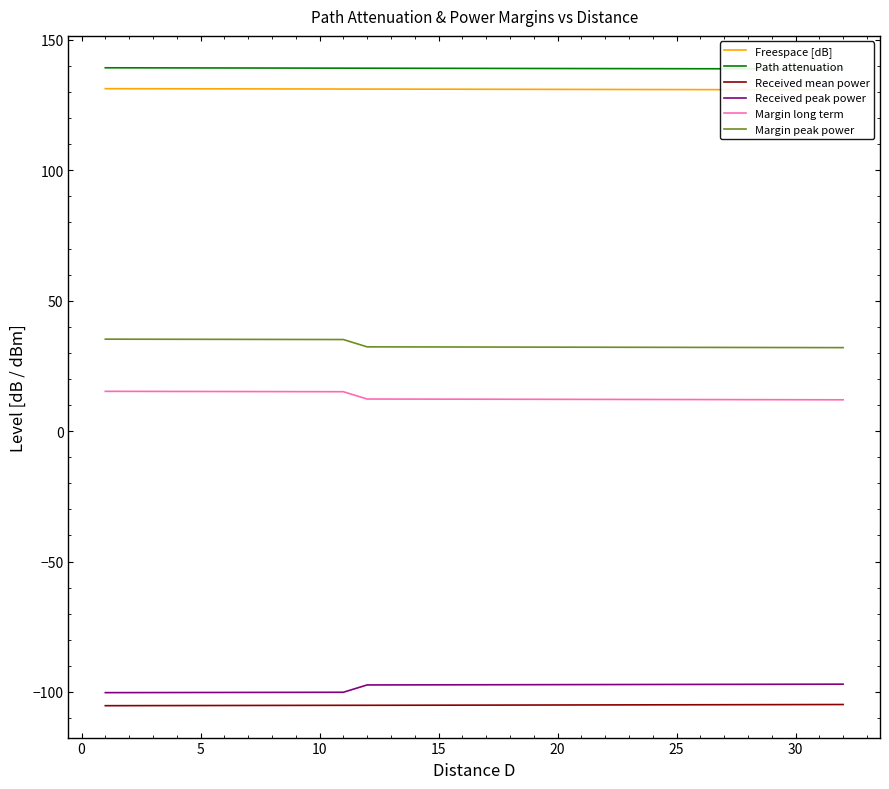

What is the minimum value for Received mean power?

-105.3